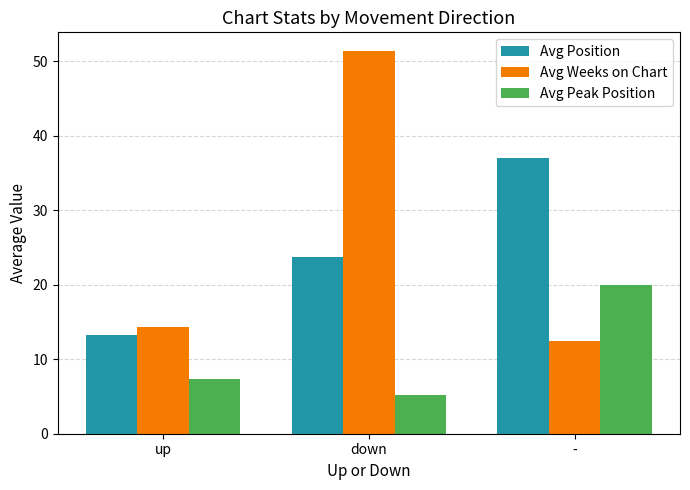

What position from the left is up?

1